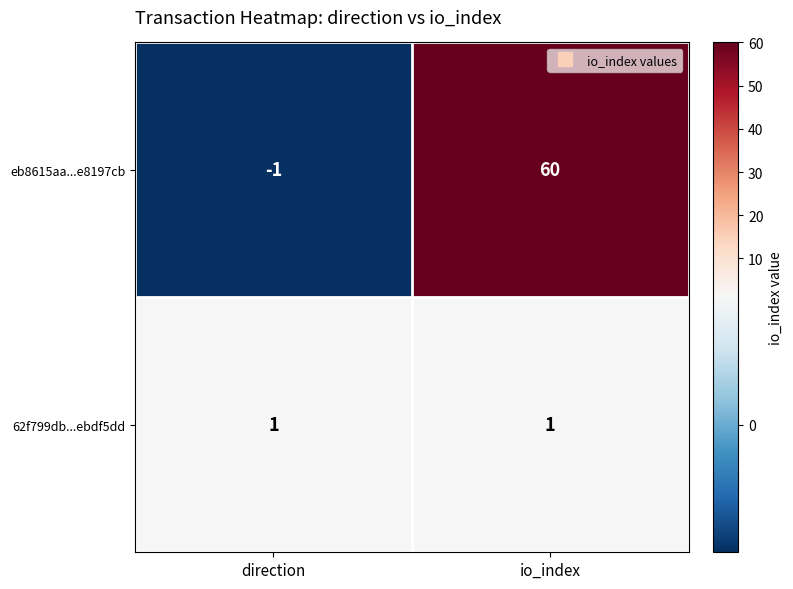

Rank the series by their maximum value, from highest to lowest.

eb8615aa...e8197cb, 62f799db...ebdf5dd